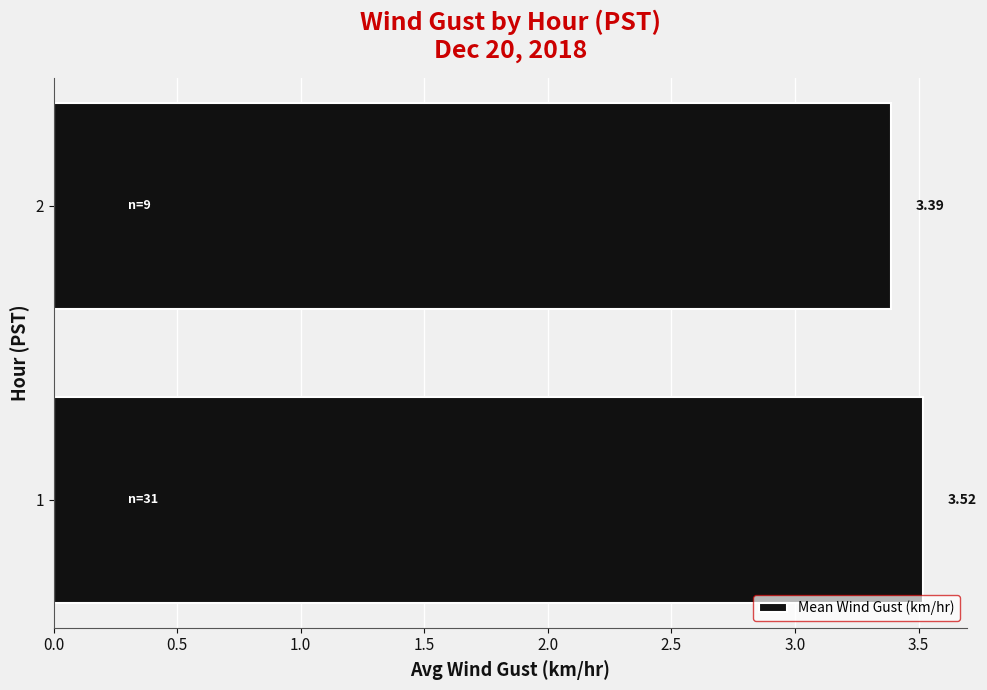

What is the smallest value displayed?

3.4